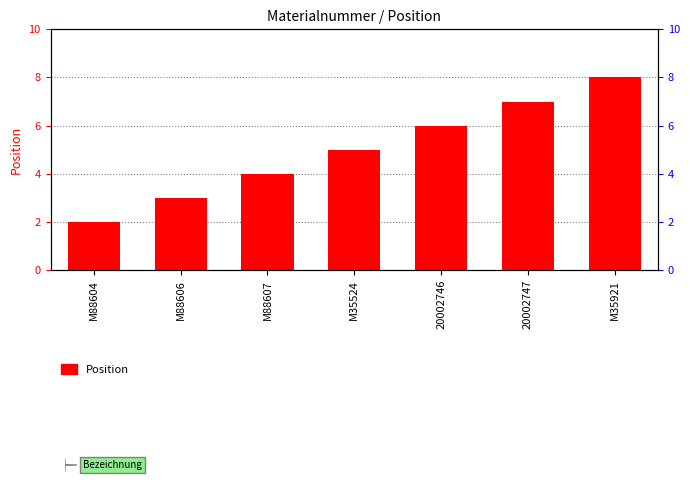

How many values are below 5?

3